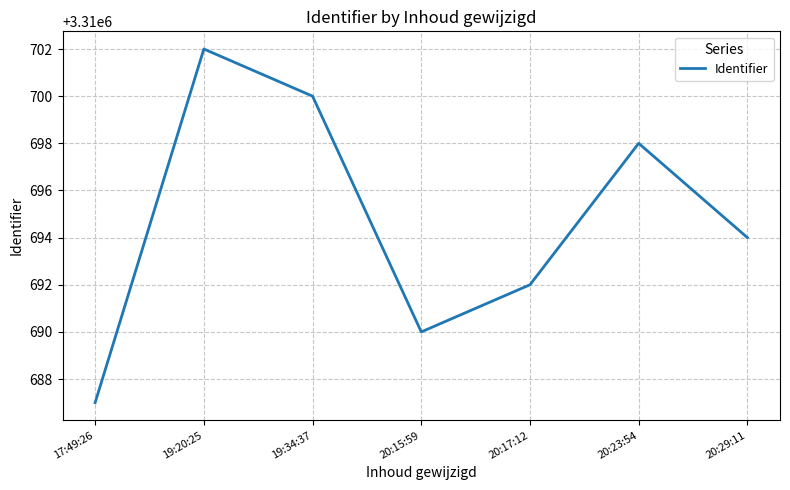

Does the chart display data point markers on the line(s)?

No